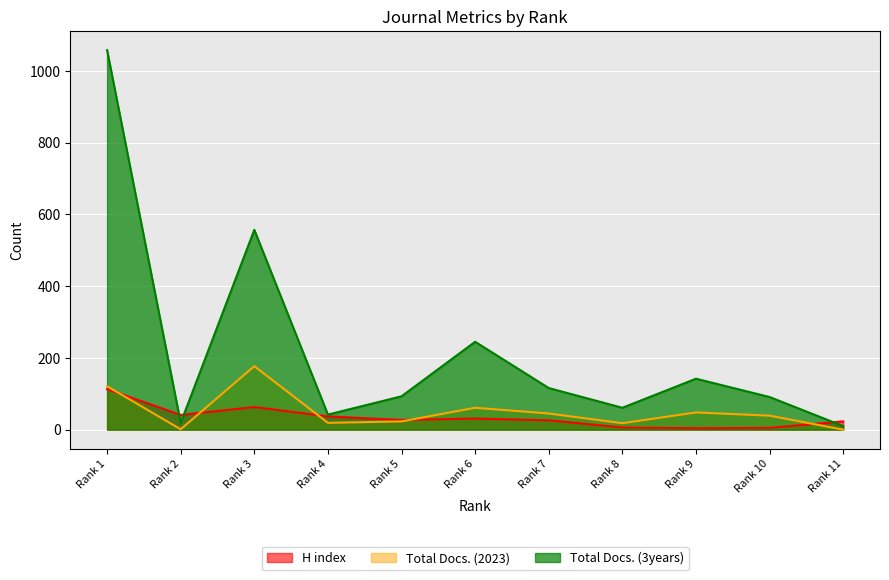

What is the value of the H index point at the 6th from the left?

31